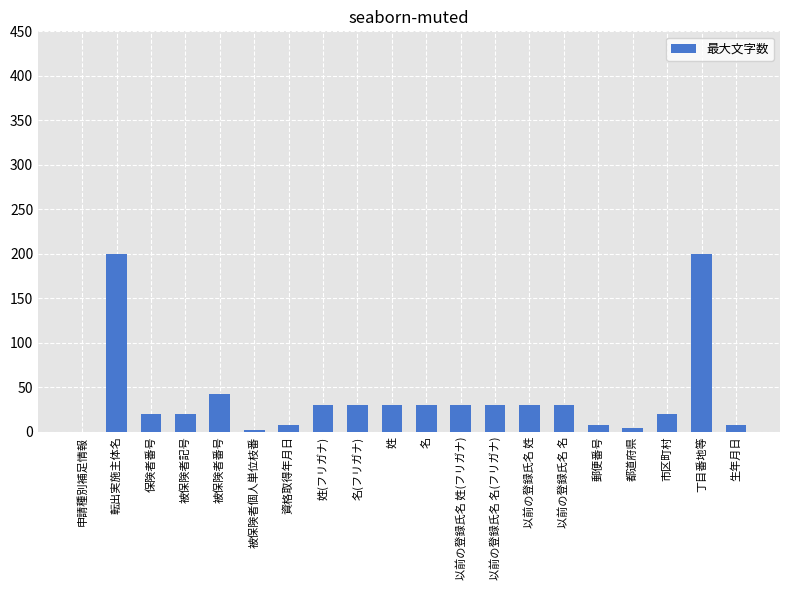

How many distinct data groups are displayed?

1